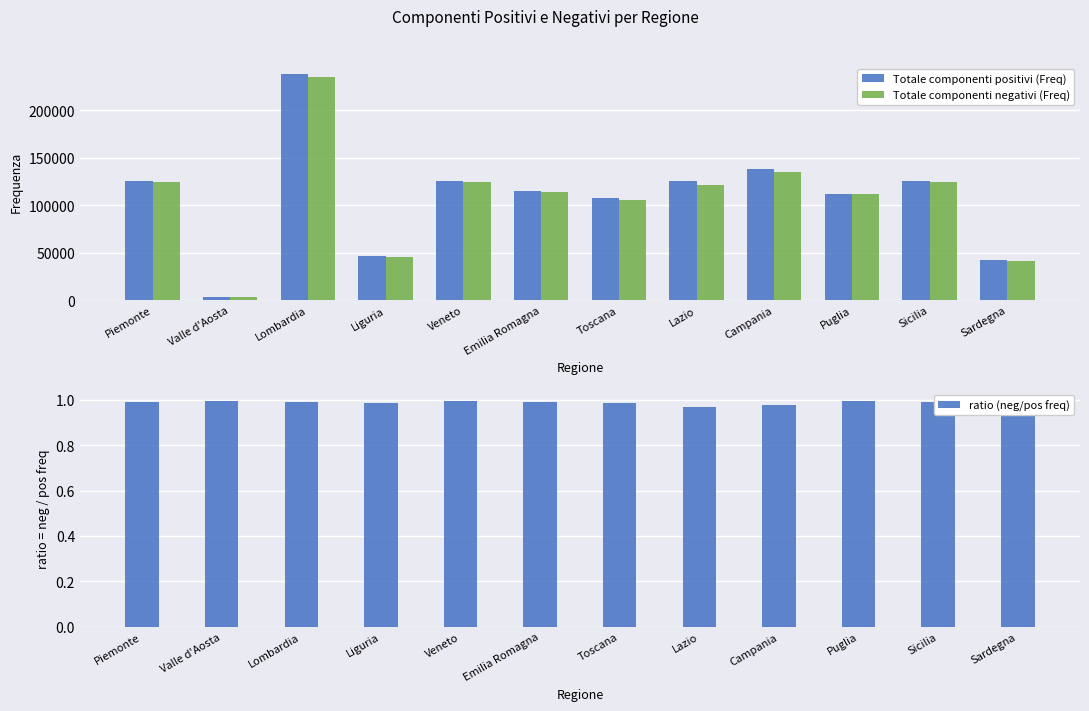

What is the smallest value displayed?

1.0